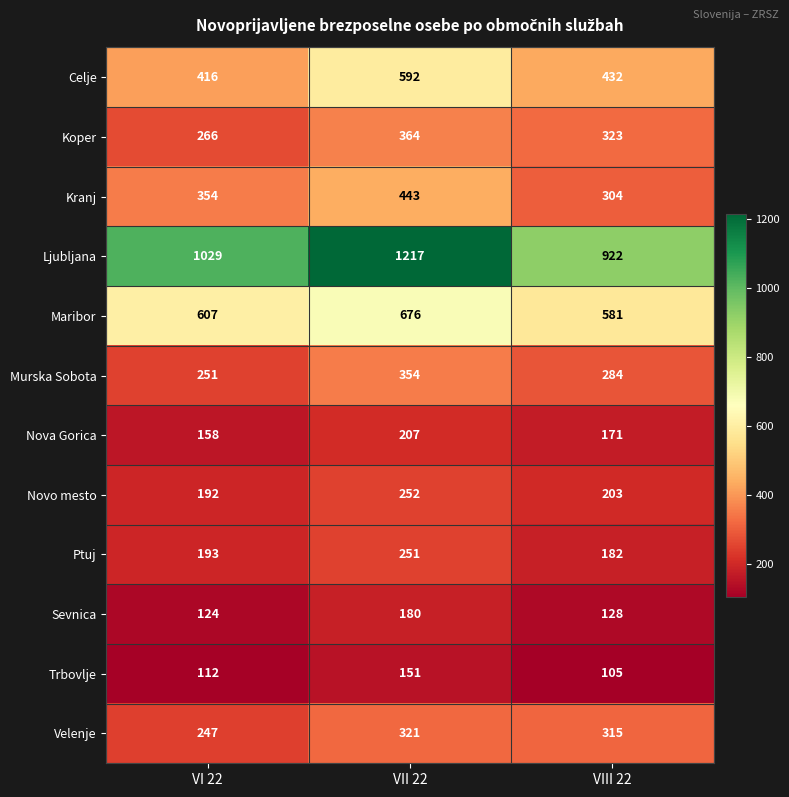

Which series has the largest total across all categories?

Ljubljana